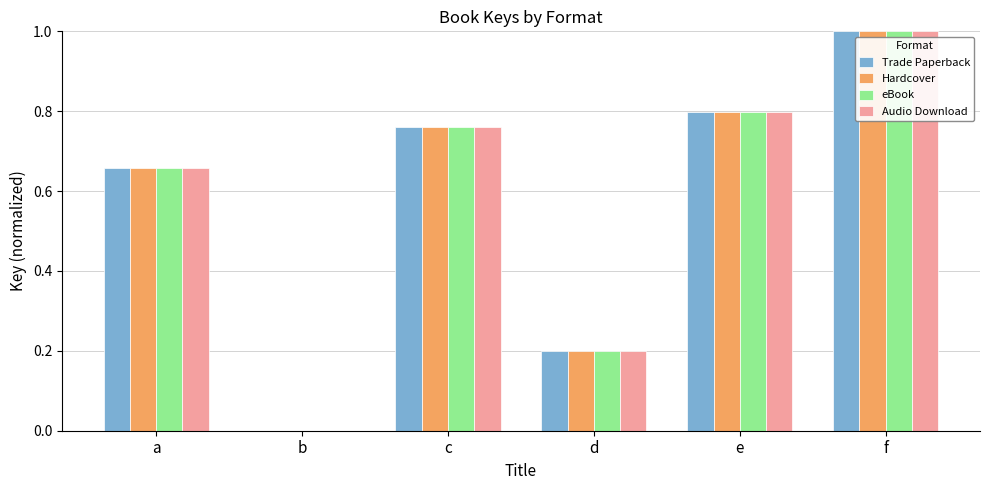

Where is eBook nearest to the value 0?

b